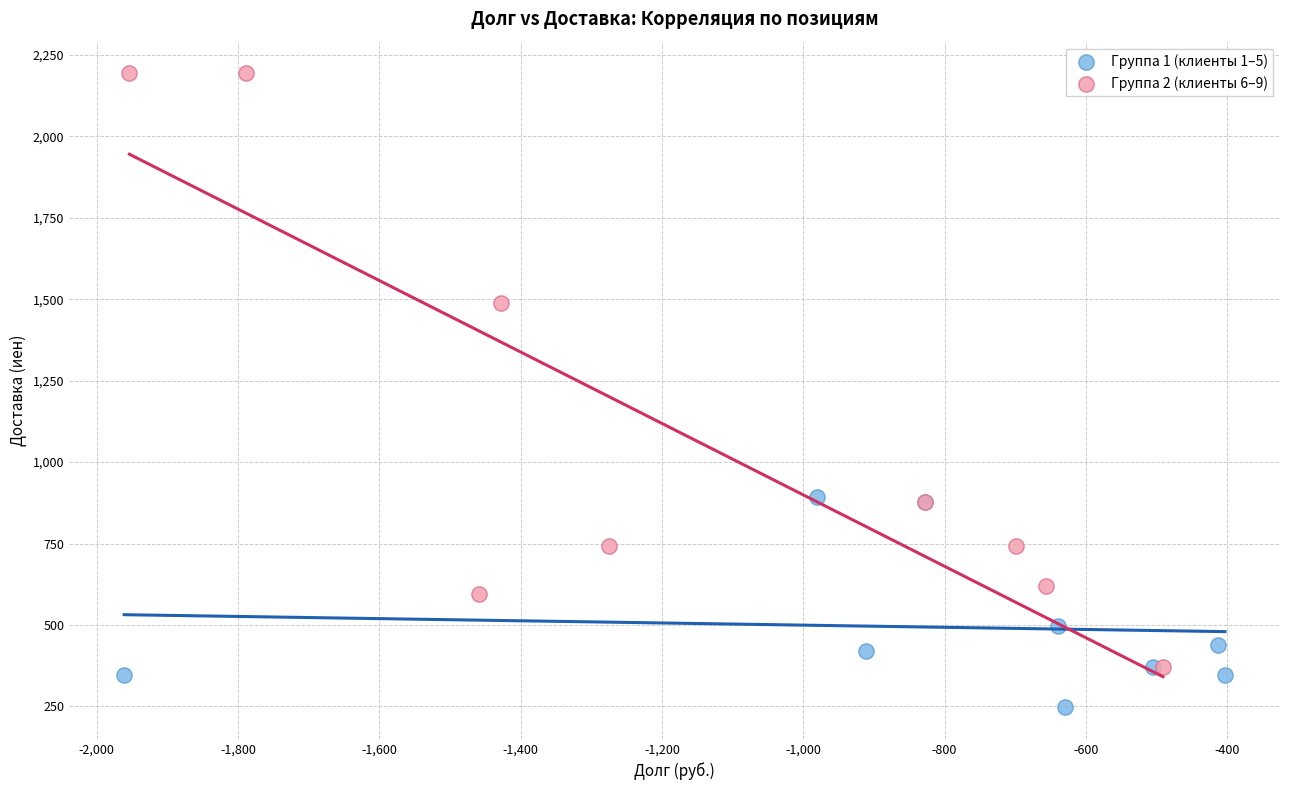

What are all the series names shown in the legend?

Группа 1 (клиенты 1–5), Группа 2 (клиенты 6–9)